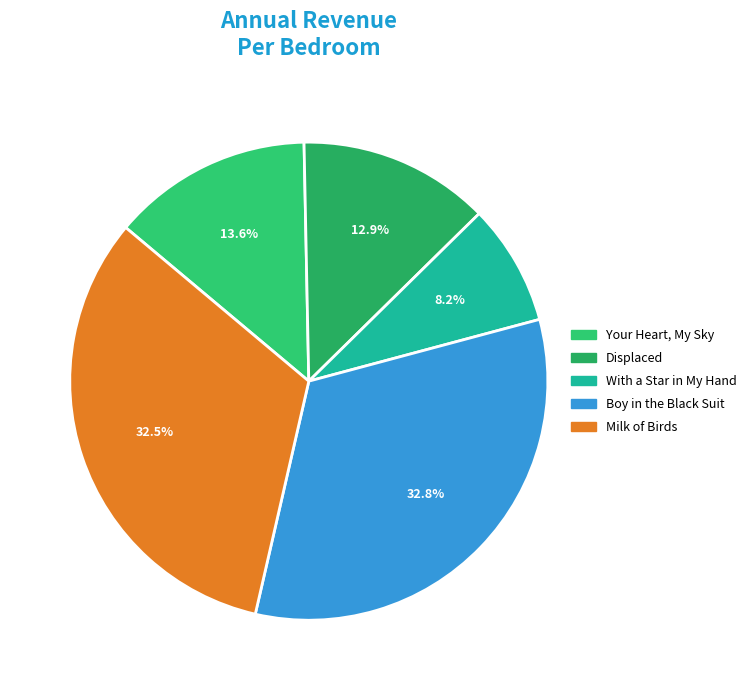

Does With a Star in My Hand account for over 50% of the chart?

No